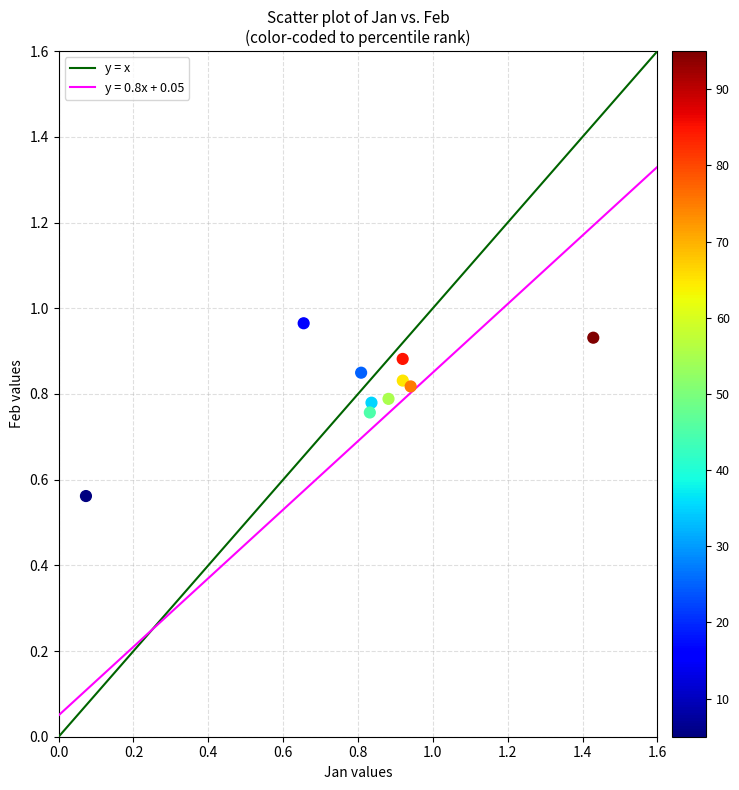

What is the range of Y values (max minus min)?

0.4